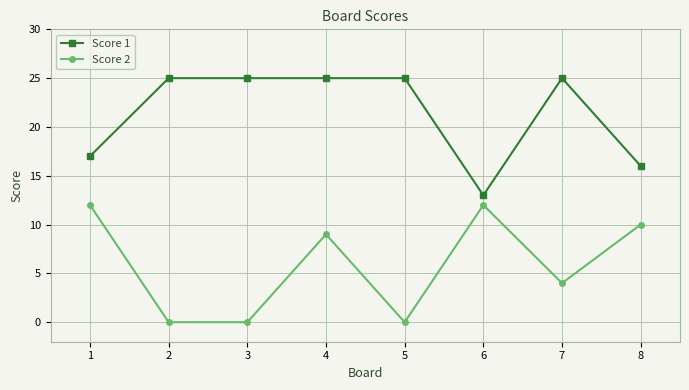

What are all the series names shown in the legend?

Score 1, Score 2